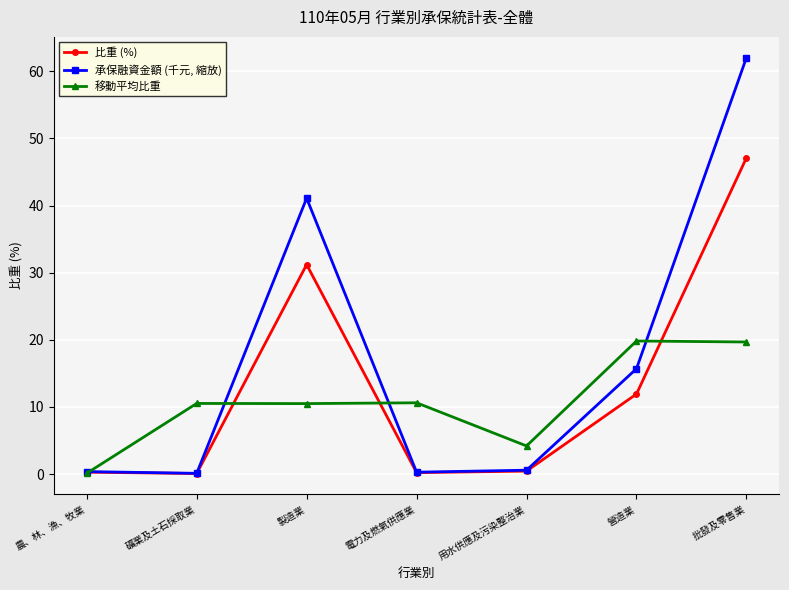

What is the total value across all series at 電力及燃氣供應業?

11.1